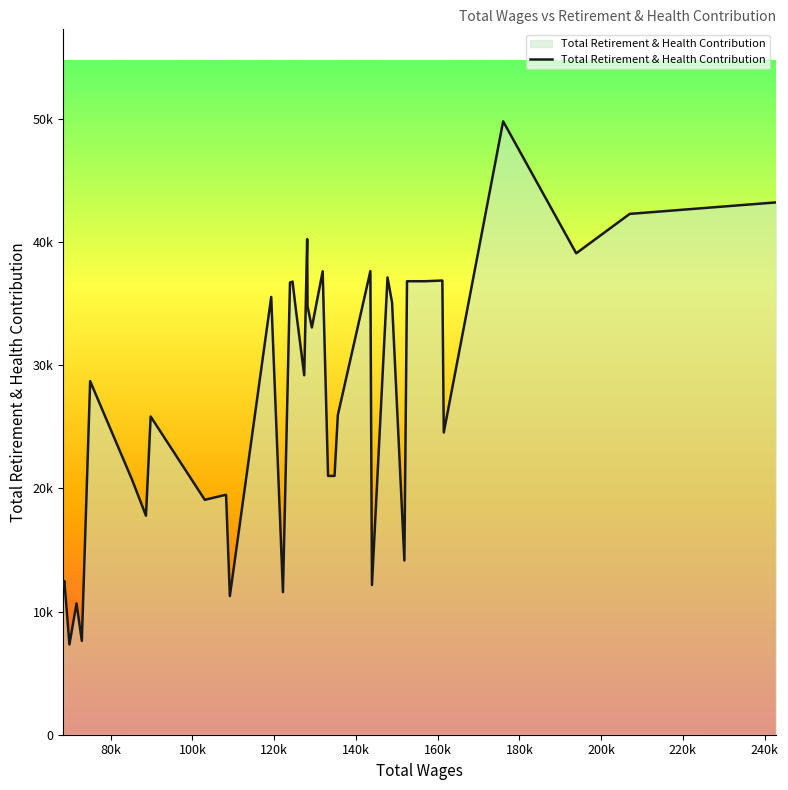

What is the value of the 1st point from the left?

12004